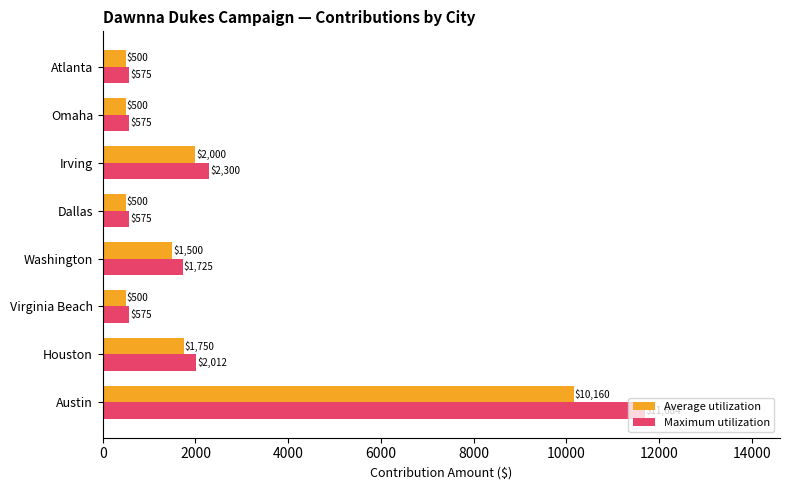

What are all the series names shown in the legend?

Average utilization, Maximum utilization